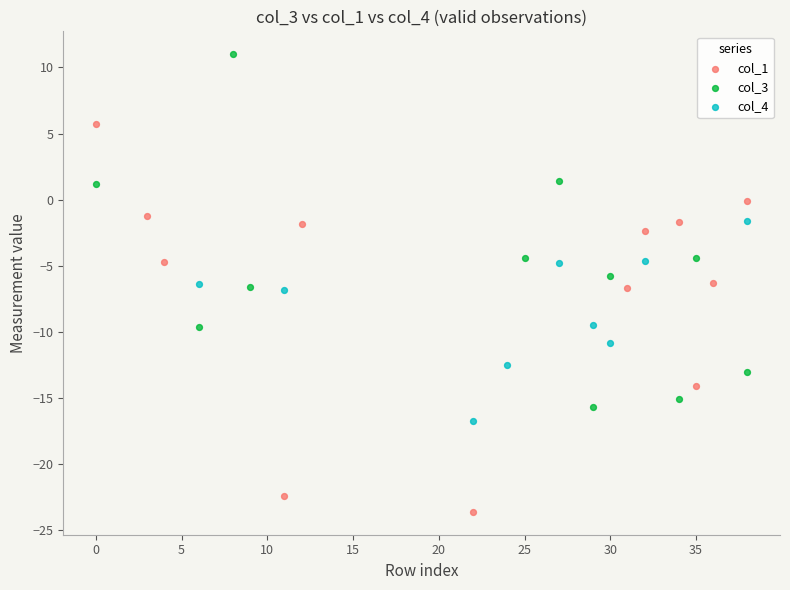

Which series contains the lowest Y value?

col_1